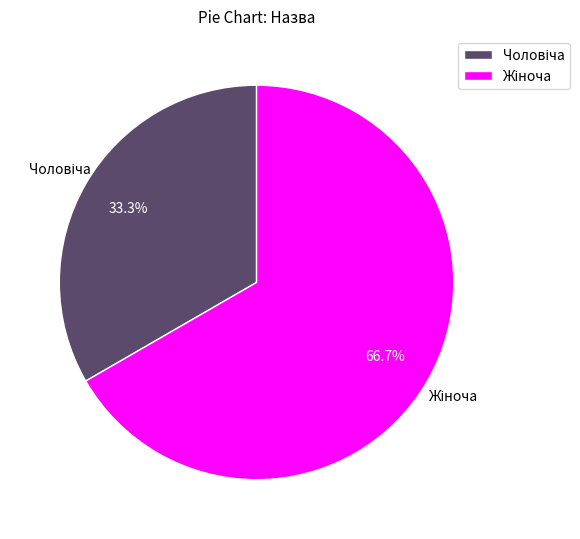

Does any single category account for the majority?

Yes